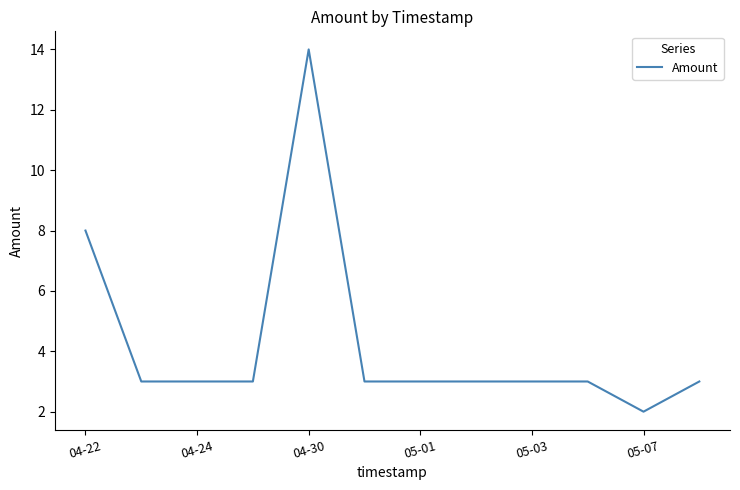

Does the chart have visible grid lines?

No